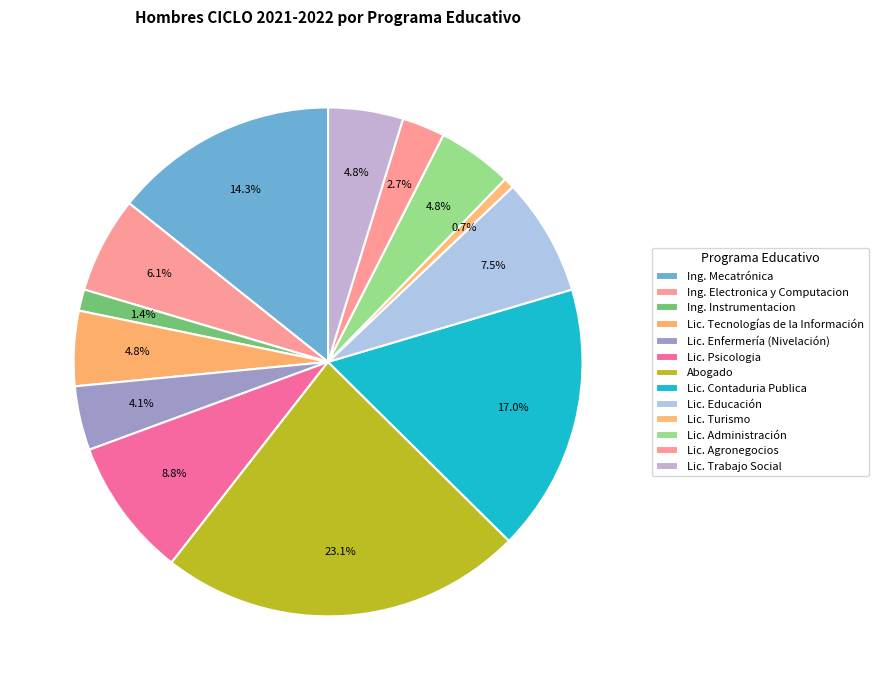

The Lic. Tecnologías de la Información slice represents 18% of the pie. True or false?

False